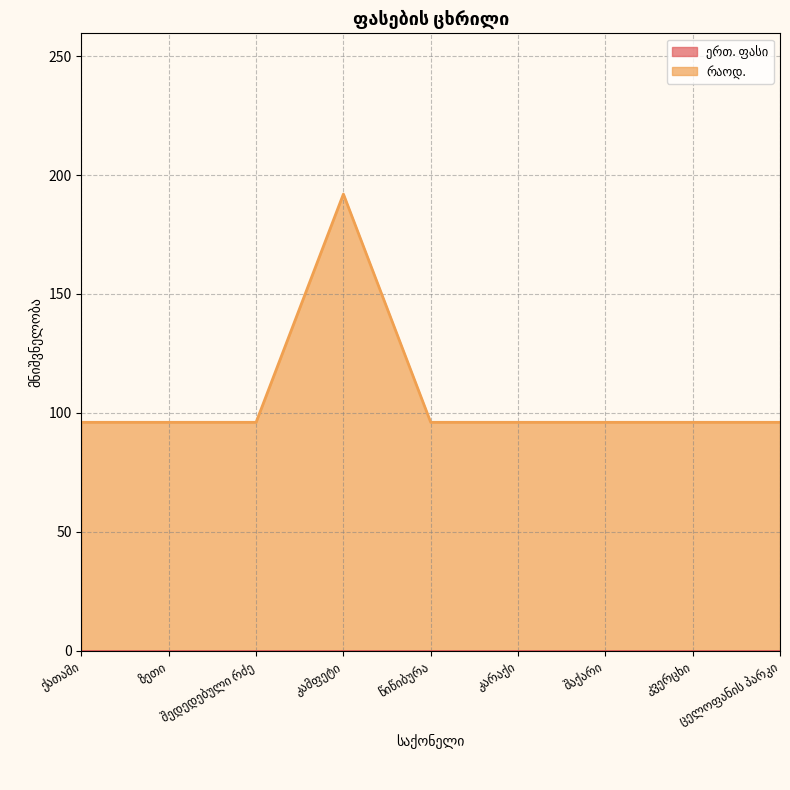

Reading left to right, transcribe all the data shown in this chart.

ქათამი=96	ზეთი=96	შედედებული რძე=96	კამფეტი=192	წიწიბურა=96	კარაქი=96	შაქარი=96	კვერცხი=96	ცელოფანის პარკი=96